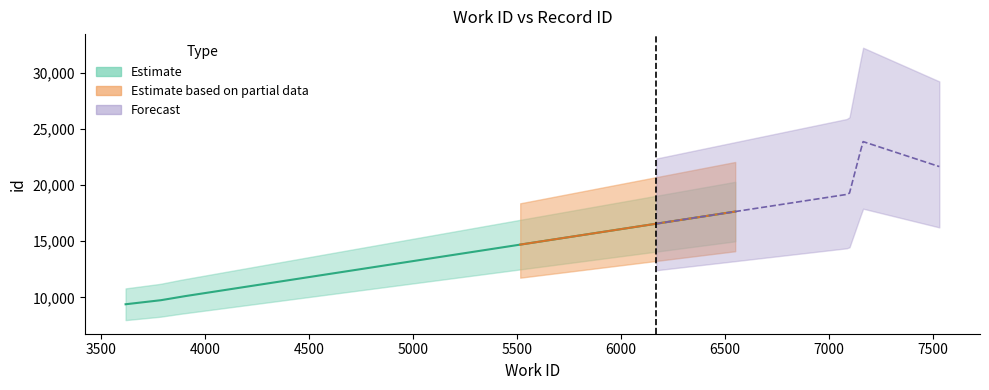

True or false: there are more than 1 points higher than both neighbors.

False